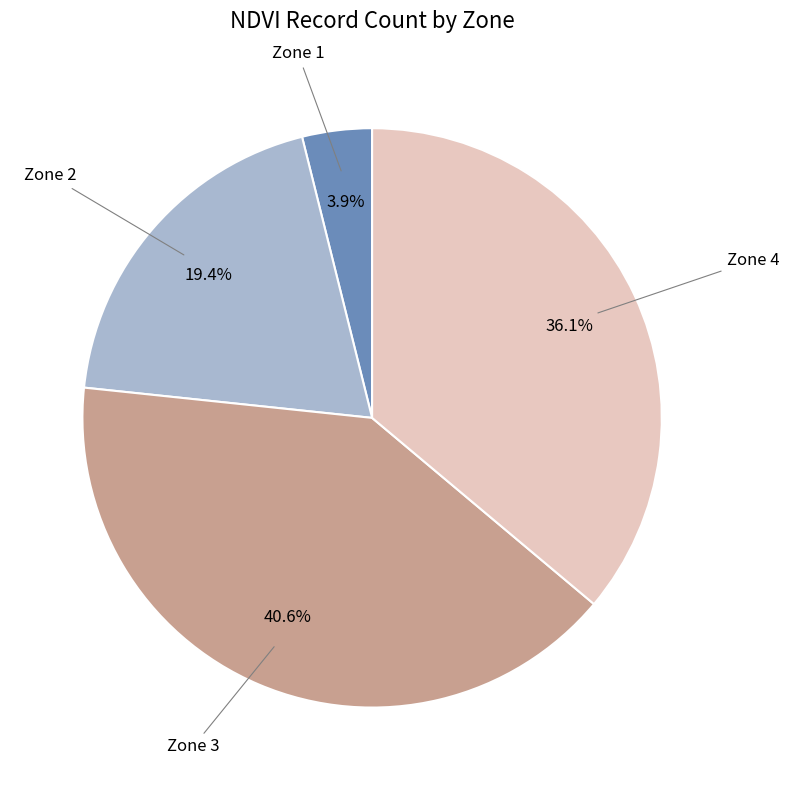

Is there any slice that represents more than half of the pie?

No